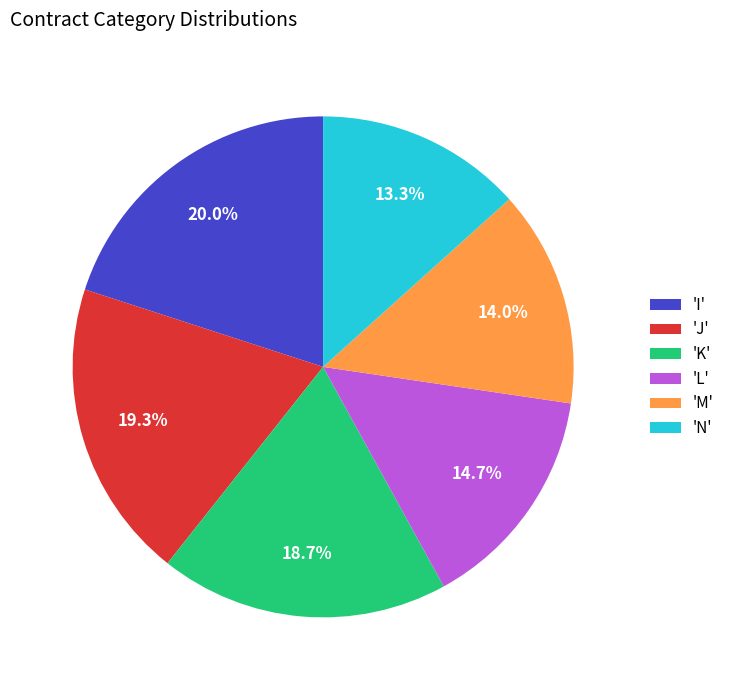

Rank the categories by value from highest to lowest.

'I', 'J', 'K', 'L', 'M', 'N'